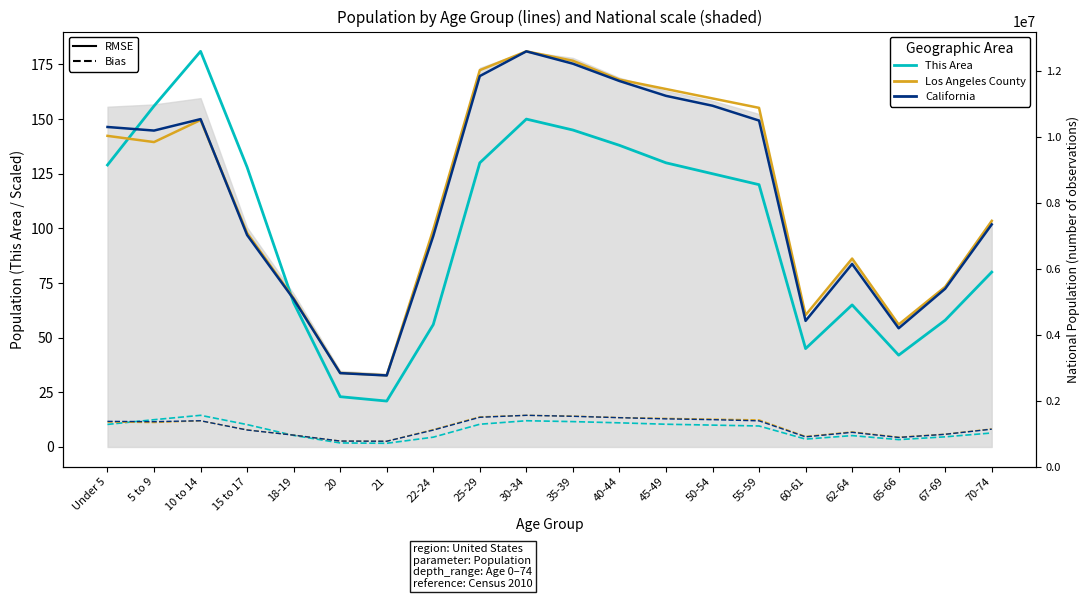

At which category does California (RMSE) reach its first local peak?

10 to 14